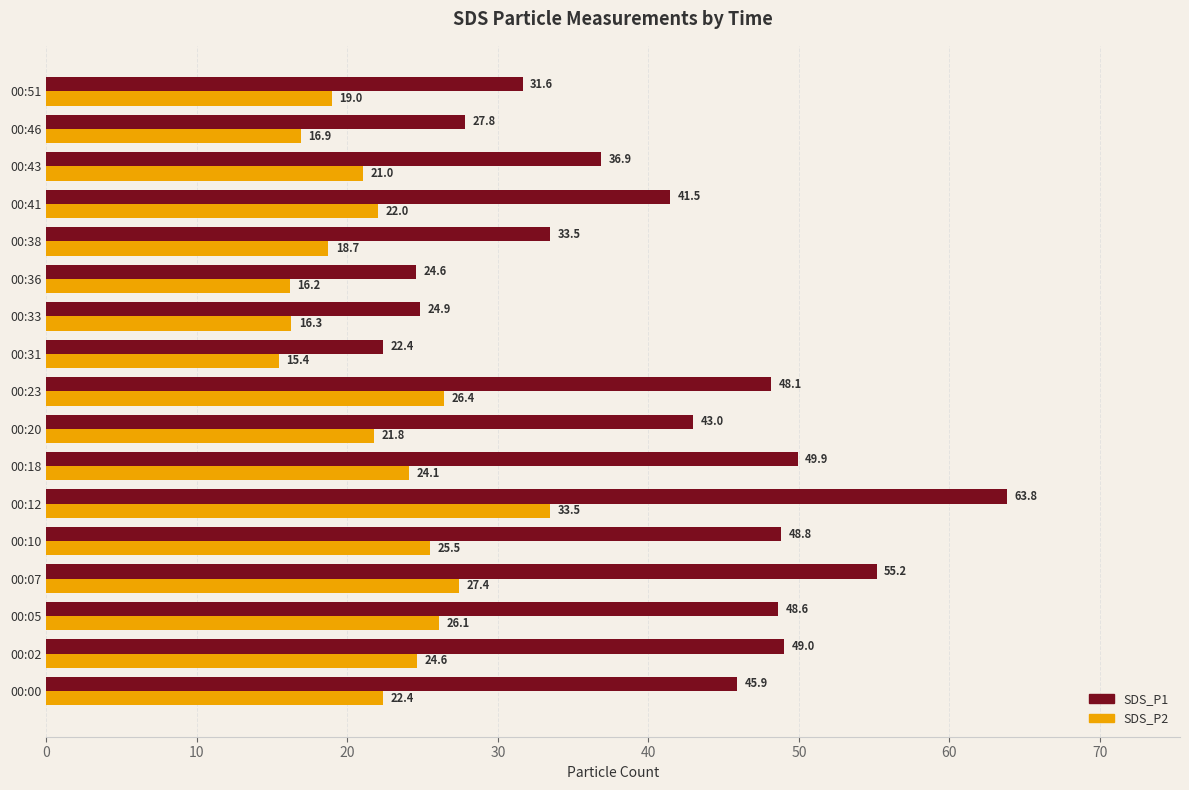

Which series has the largest range (max minus min)?

SDS_P1